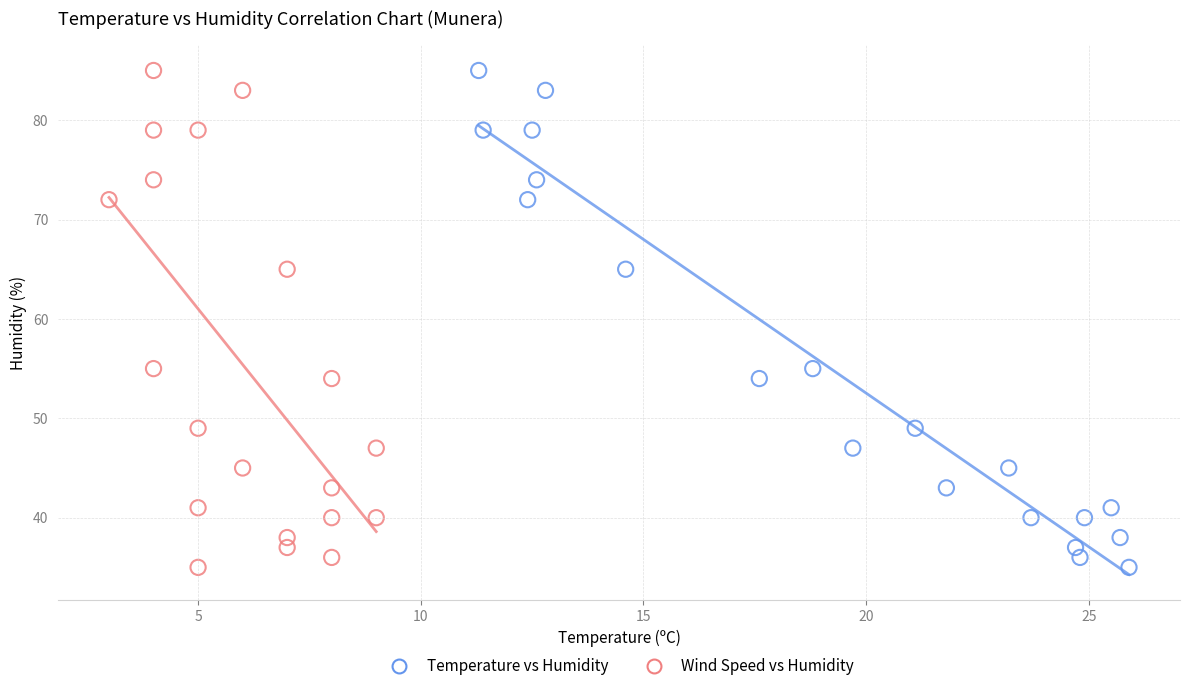

What are all the series names shown in the legend?

Temperature vs Humidity, Wind Speed vs Humidity